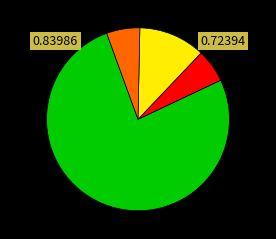

Is there a majority slice in this chart?

Yes